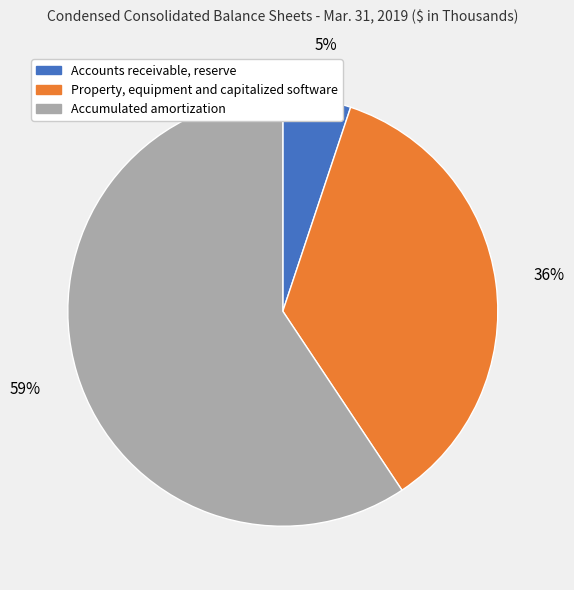

Which category has the biggest portion of the pie?

Accumulated amortization